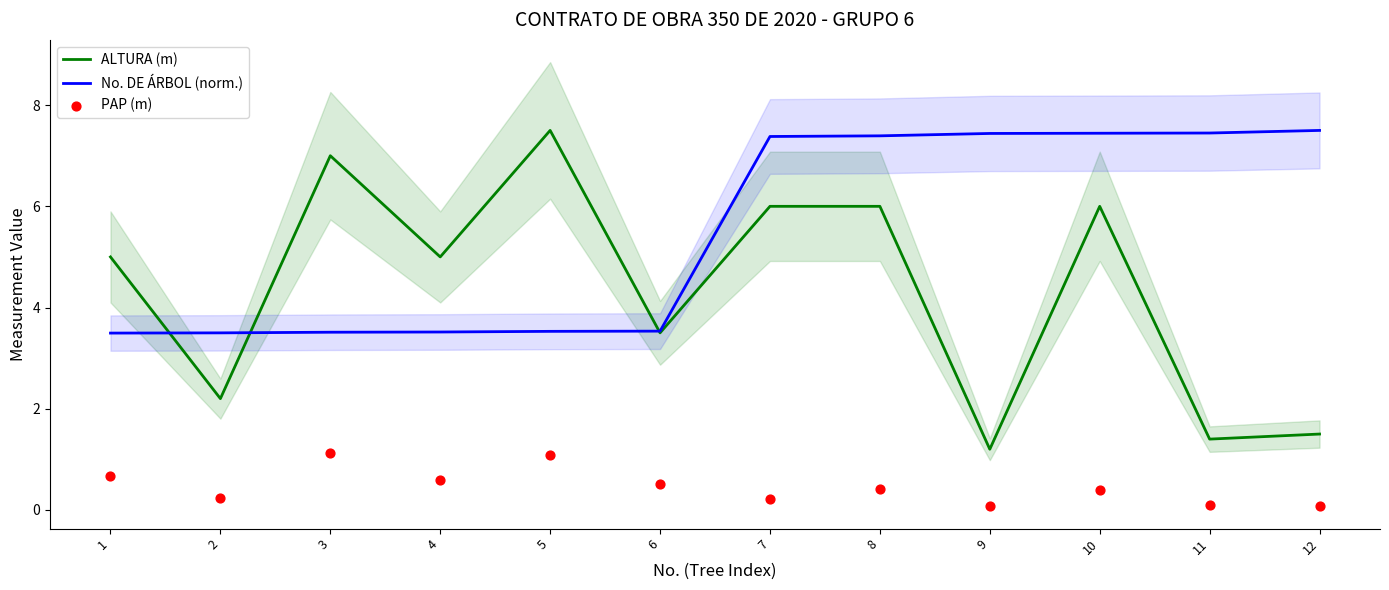

At which category is the sum across all series the highest?

10